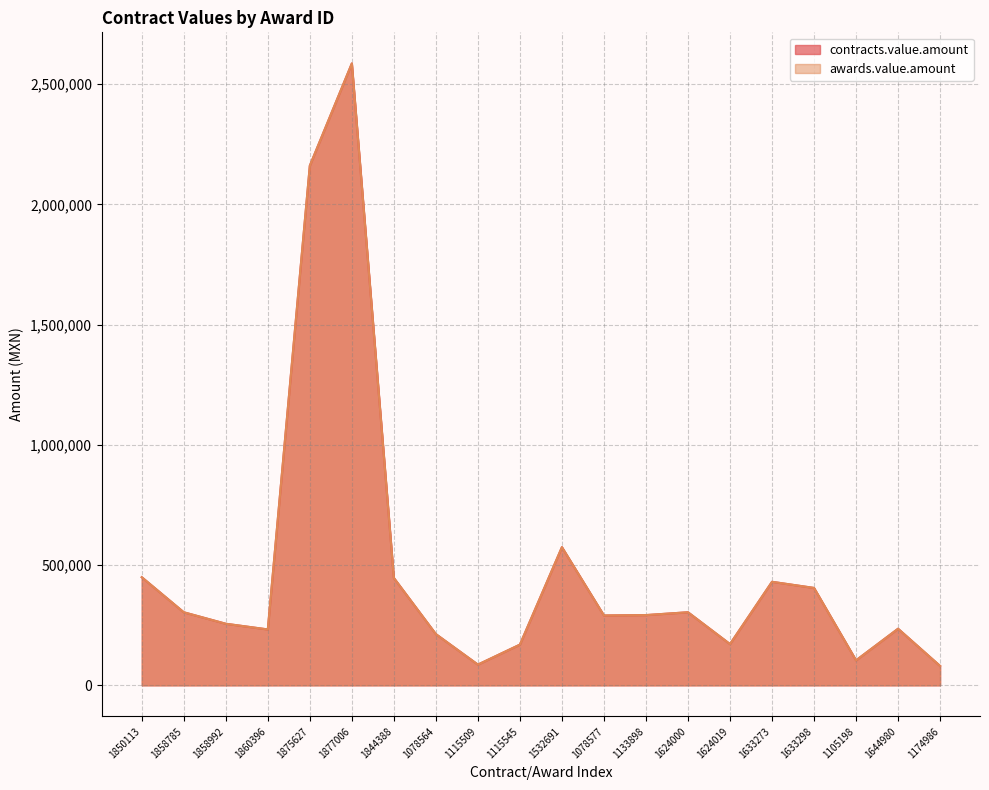

Reading left to right, list all the values displayed in this chart.

contracts.value.amount: 449576.0	303798.3	256034.5	232437.0	2160765.6	2585948.8	446463.4	213017.2	86203.1	169321.4	574560.5	290439.4	292083.1	303891.1	171573.9	430501.0	404981.2	104000.0	235343.2	80550.0
awards.value.amount: 449576.0	303798.3	256034.5	232437.0	2160765.6	2585948.8	446463.4	213017.2	86203.1	169321.4	574560.5	290439.4	292083.1	303891.1	171573.9	430501.0	404981.2	104000.0	235343.2	80550.0